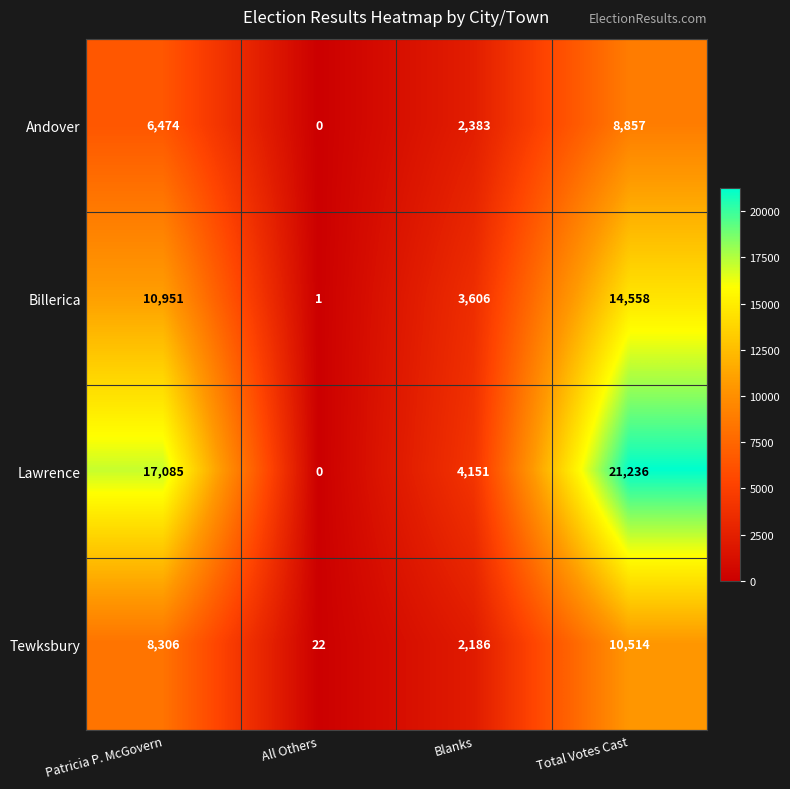

Count the Billerica values in the range 3606 to 14558.

3